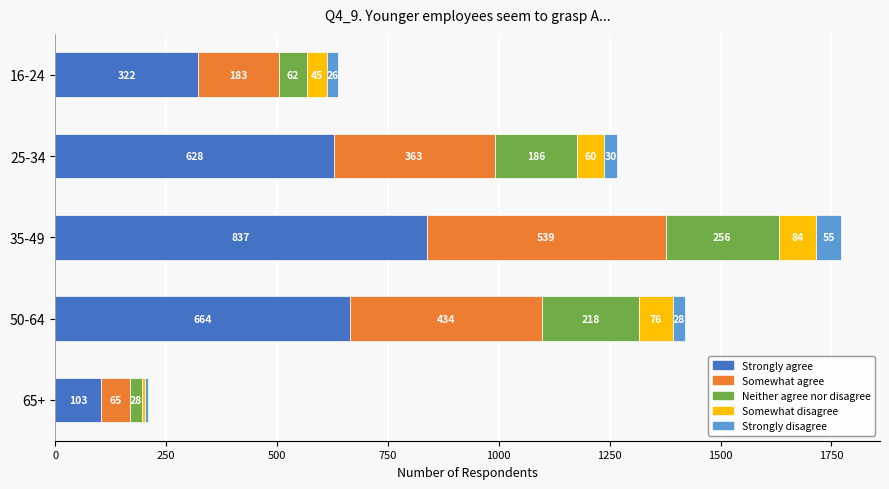

What is the highest value of the Strongly agree series?

837